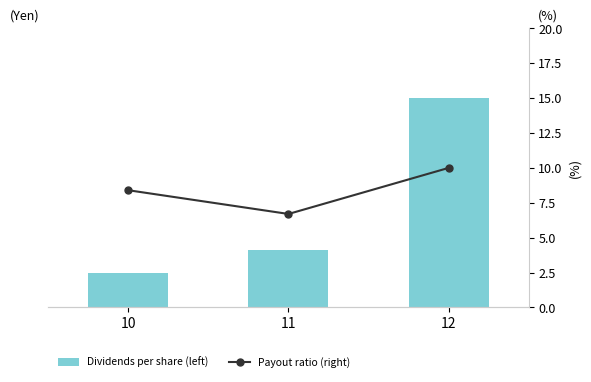

Is it true that Payout ratio (right) equals 13.4 at 10?

False